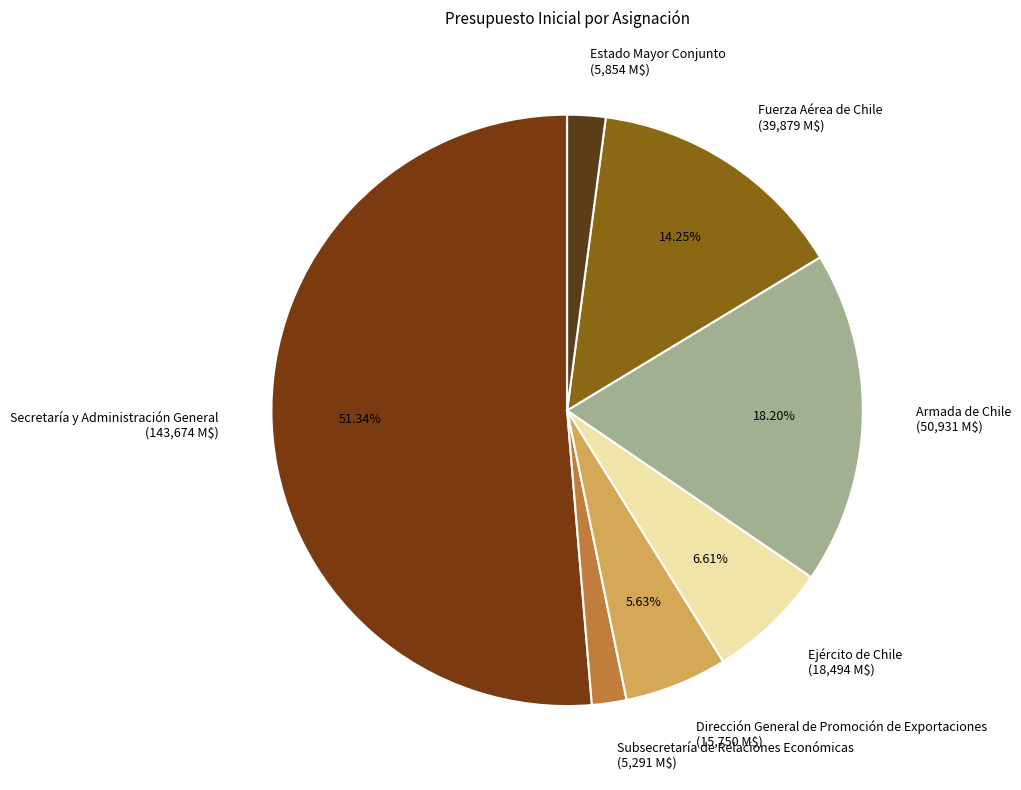

Is Estado Mayor Conjunto the majority of the pie?

No